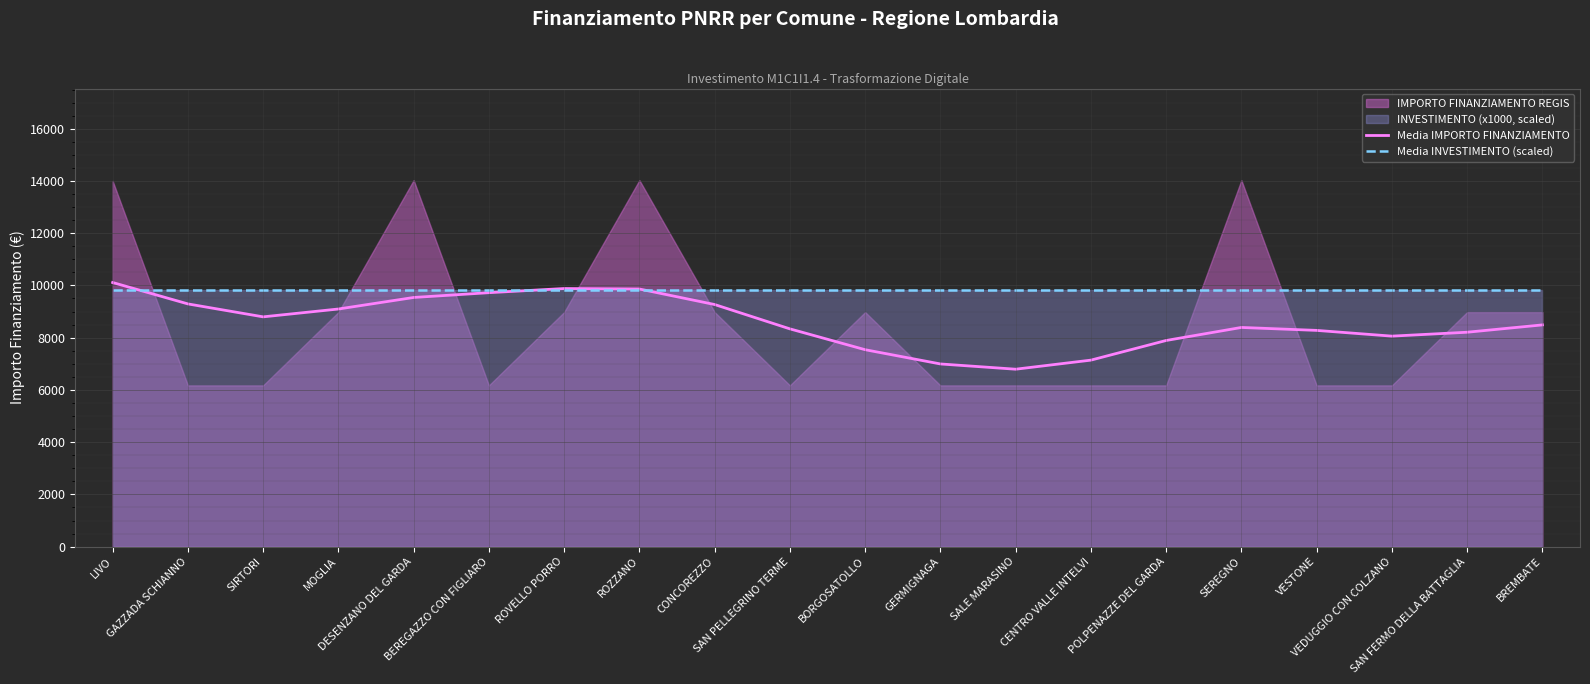

What is the highest value of the Media IMPORTO FINANZIAMENTO series?

10112.0